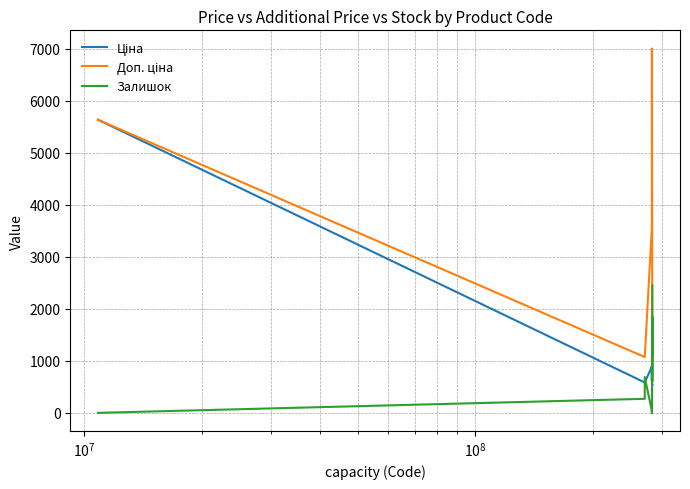

What is the maximum value shown in the chart?

7004.3